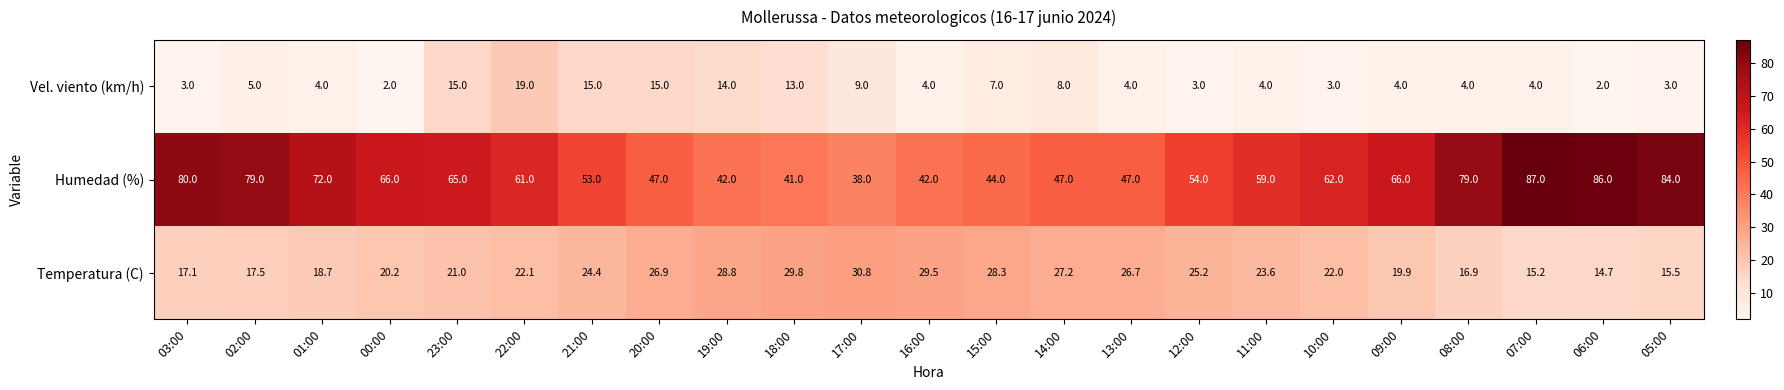

Is it true that Vel. viento (km/h) equals 4.0 at 08:00?

True